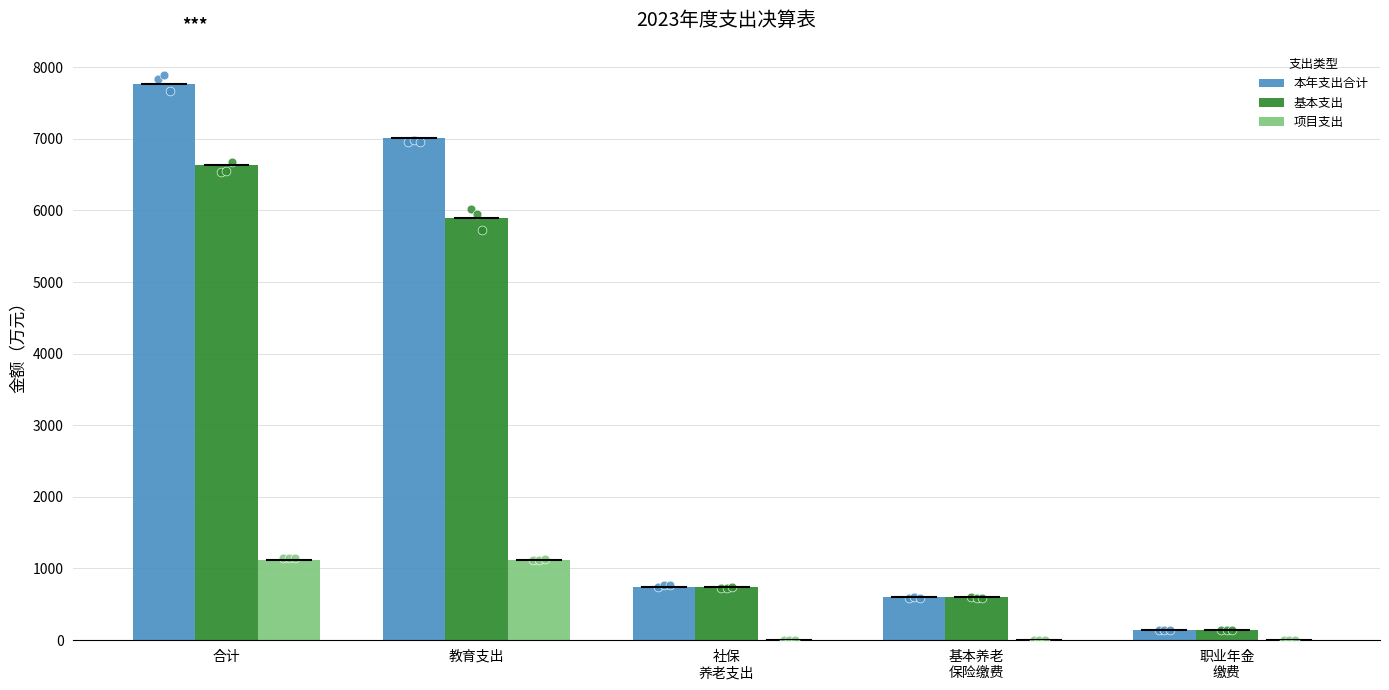

What are all the series names shown in the legend?

本年支出合计, 基本支出, 项目支出